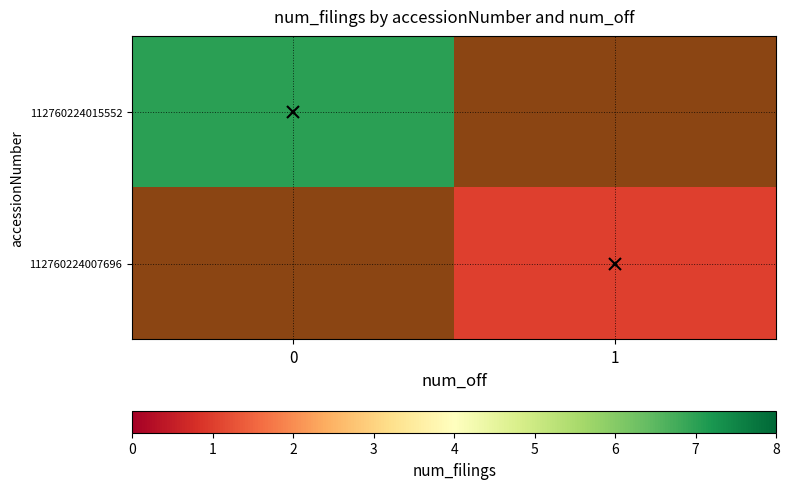

Reading left to right, what are all the values shown in this chart?

112760224015552: 0=7	1=0
112760224007696: 0=0	1=1